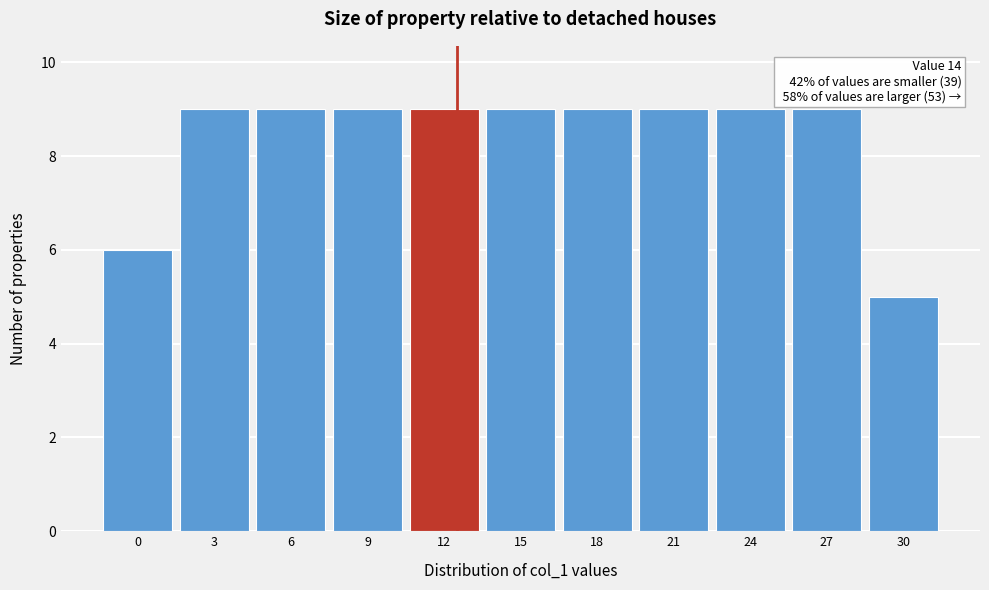

Reading left to right, what are all the values shown in this chart?

6	9	9	9	9	9	9	9	9	9	5